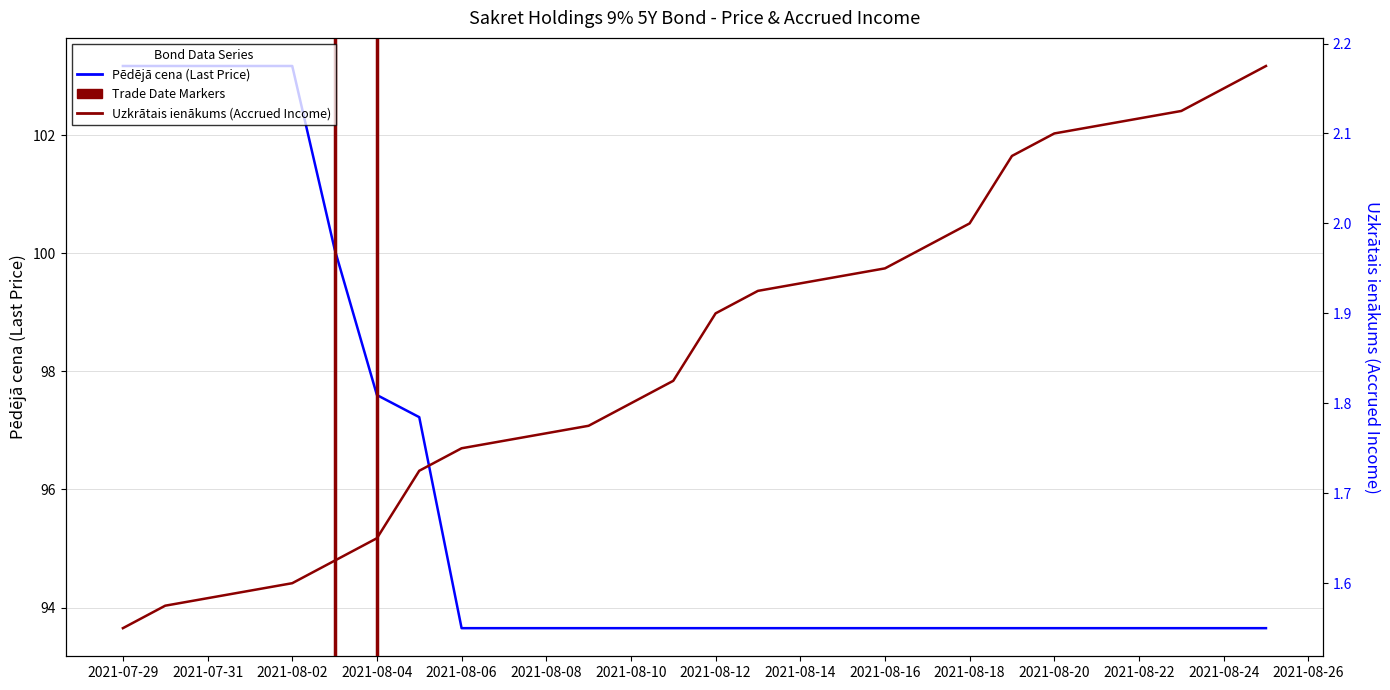

True or false: Uzkrātais ienākums and Pēdējā cena cross at least once.

False